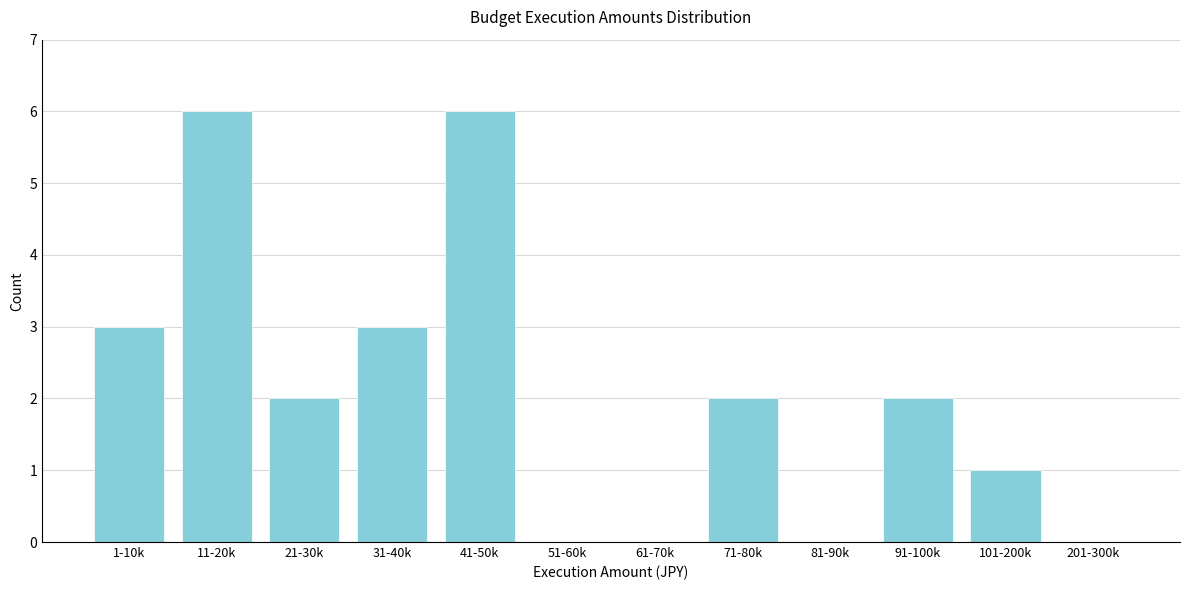

Reading left to right, what are all the values shown in this chart?

1-10k=3	11-20k=6	21-30k=2	31-40k=3	41-50k=6	51-60k=0	61-70k=0	71-80k=2	81-90k=0	91-100k=2	101-200k=1	201-300k=0